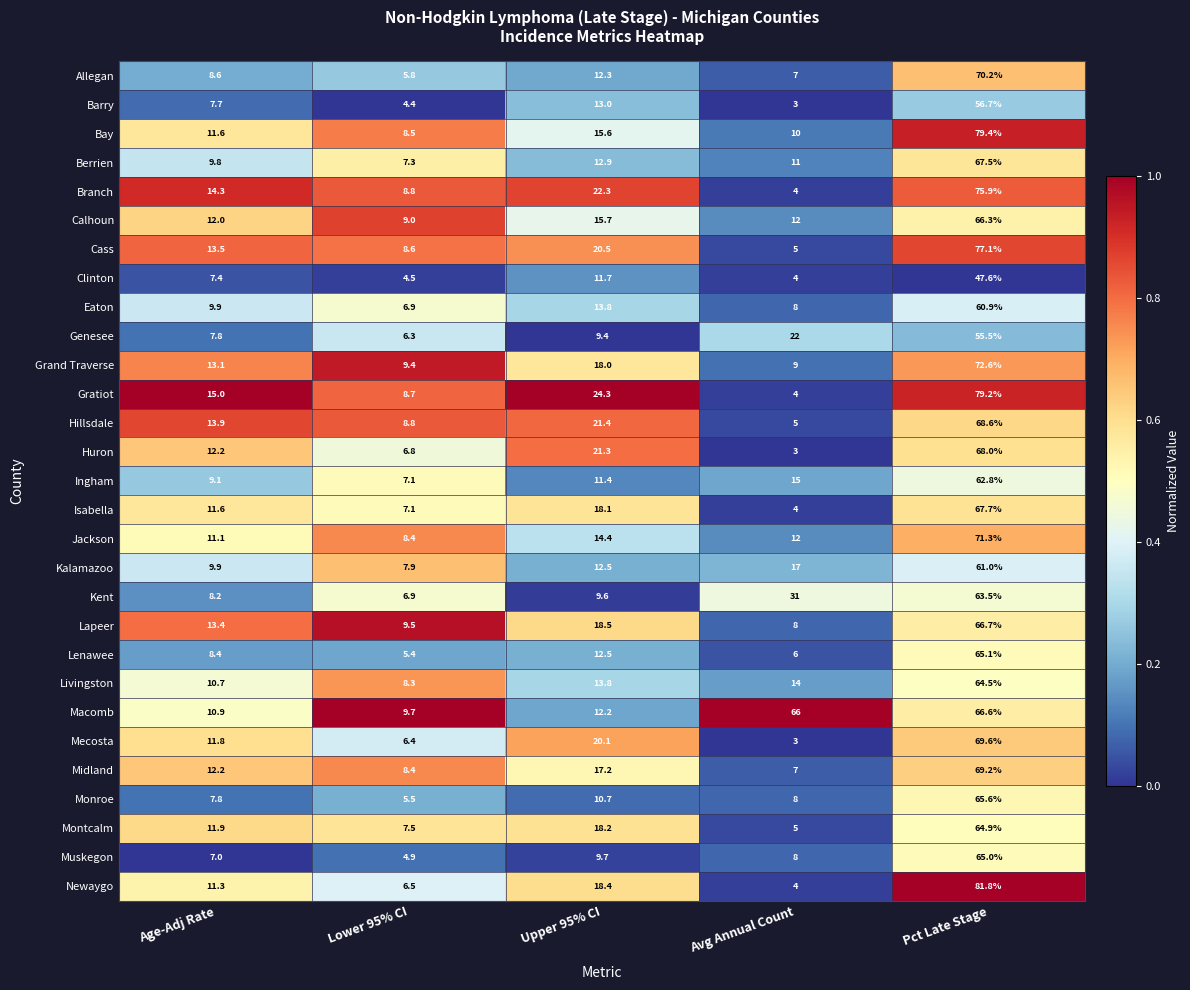

Which series has the widest spread of values?

Newaygo